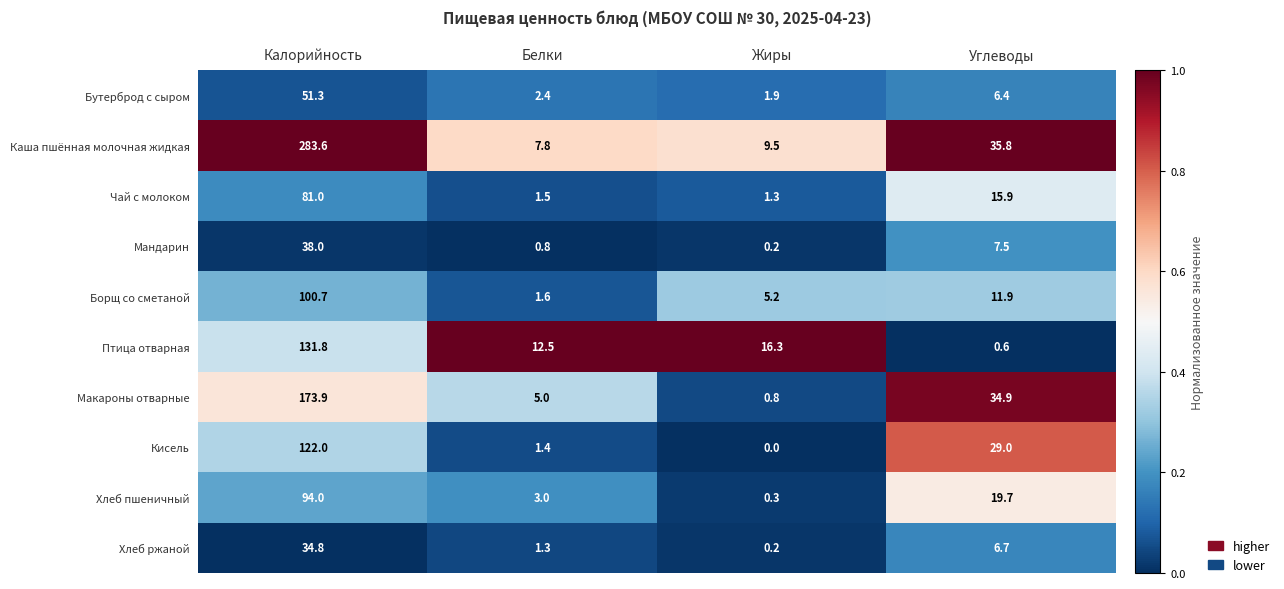

At which category is the sum across all series the highest?

Калорийность